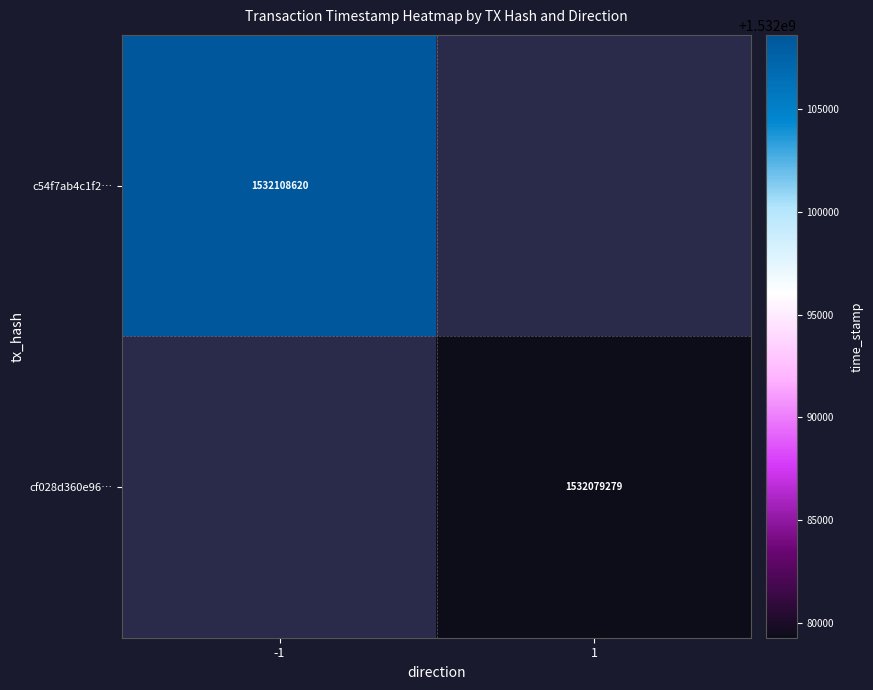

At how many categories does at least one series exceed 1532083422?

1